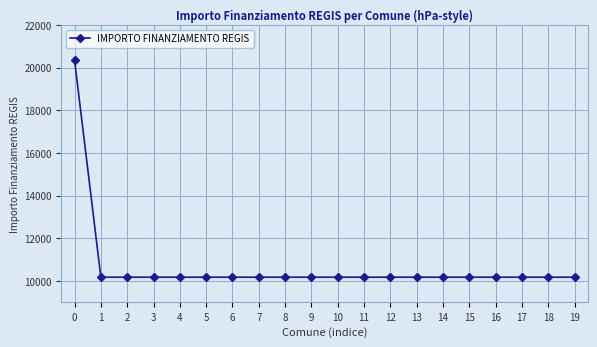

What is the average value?

10681